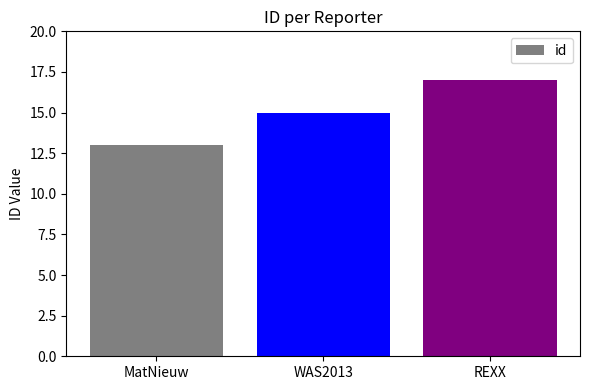

The value at MatNieuw is 13. True or false?

True